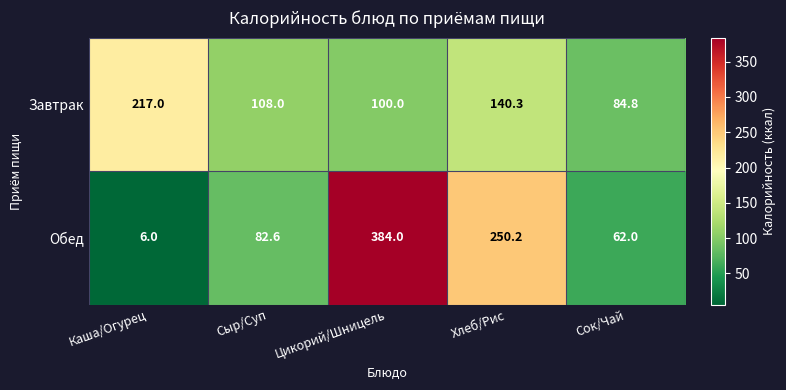

What is the total value across all series at Каша/Огурец?

223.0